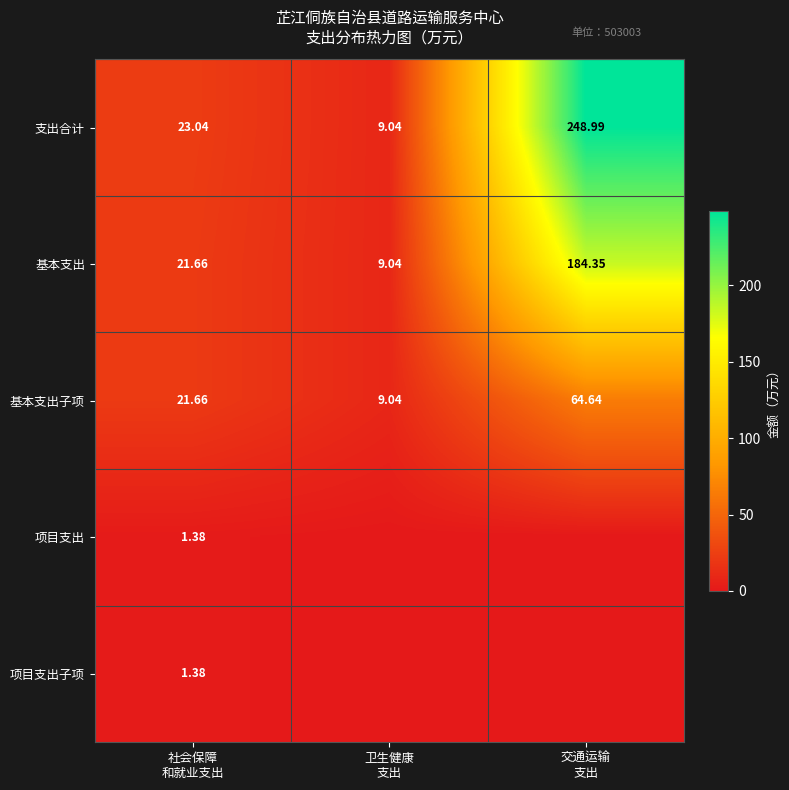

The 基本支出子项 series shows 13.7 at 卫生健康 支出. True or false?

False